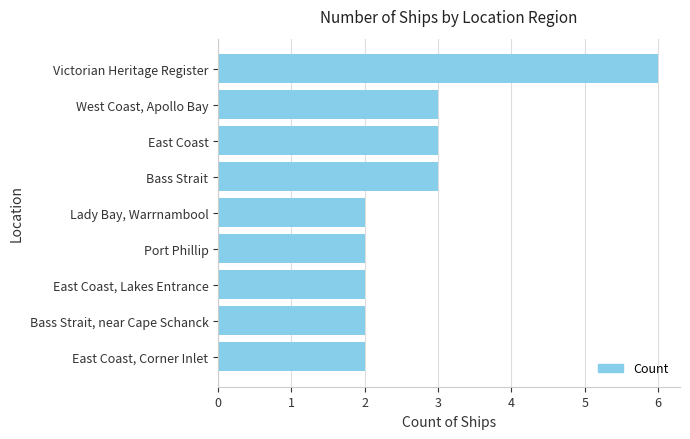

What is the ratio of the value at East Coast, Corner Inlet to the value at Bass Strait?

0.7